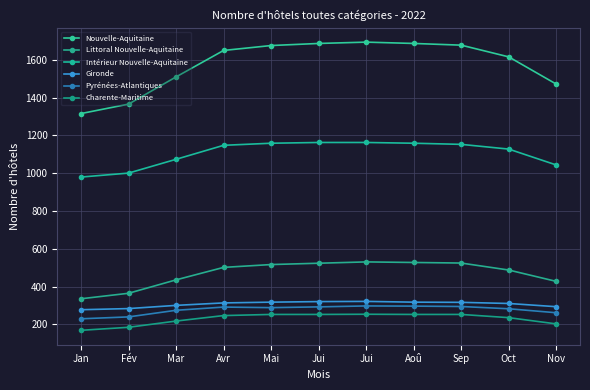

How many categories are shown in the chart?

11